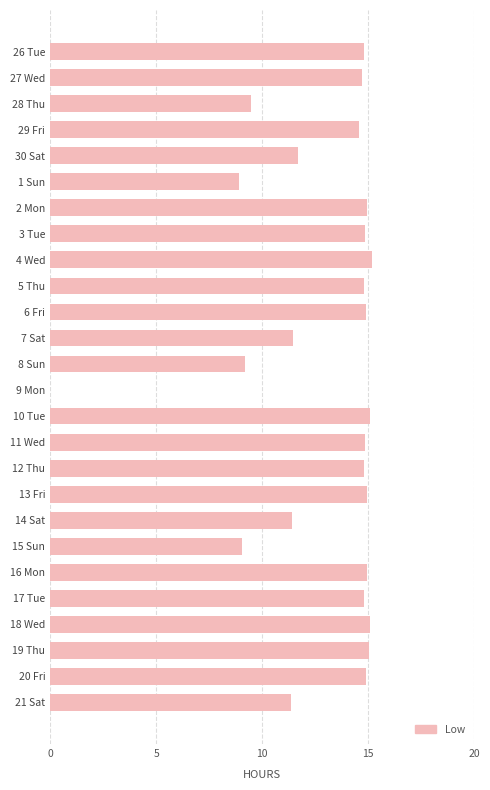

Are the bars horizontal?

Yes